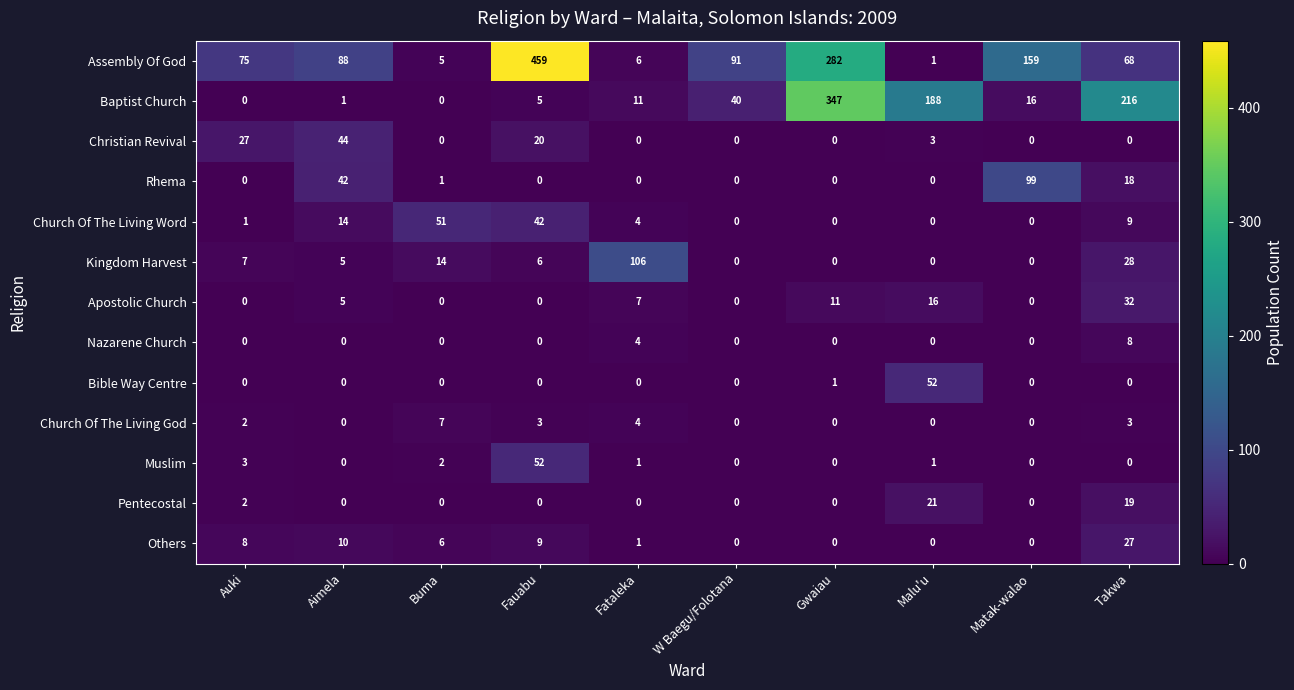

True or false: Kingdom Harvest has a value of 5 at Aimela.

True